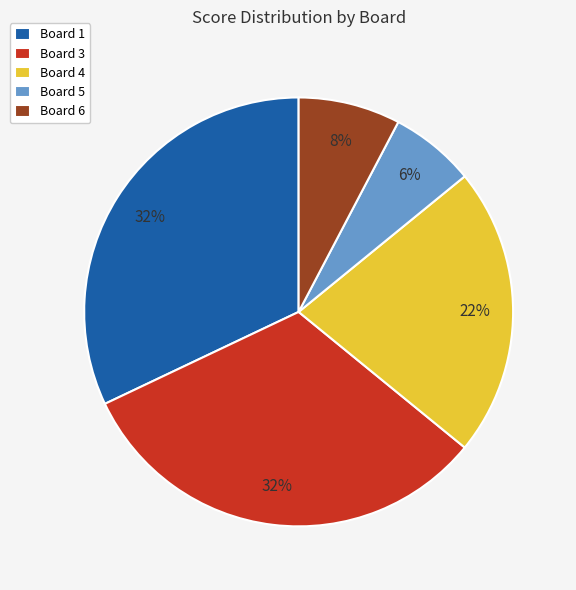

How many slices are in this pie chart?

5